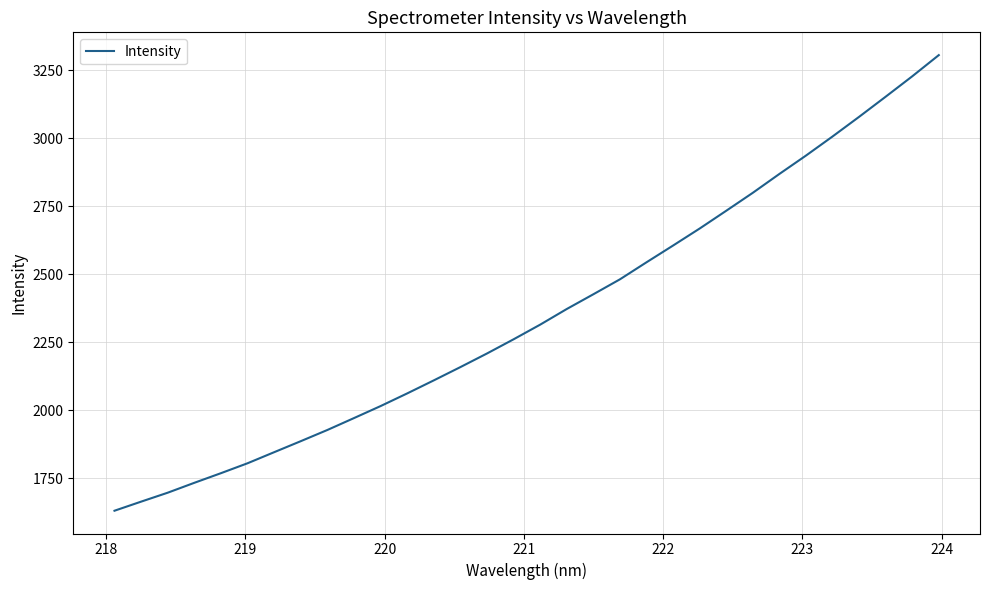

What is the maximum value shown in the chart?

3306.5